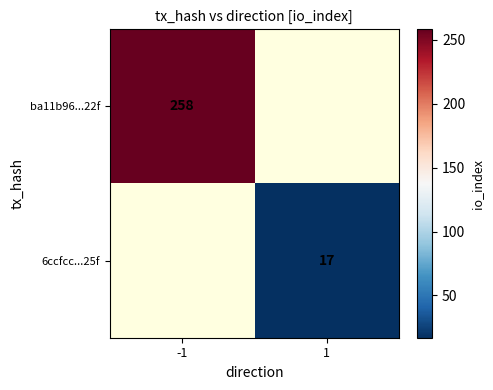

Count the number of data series in this chart.

2